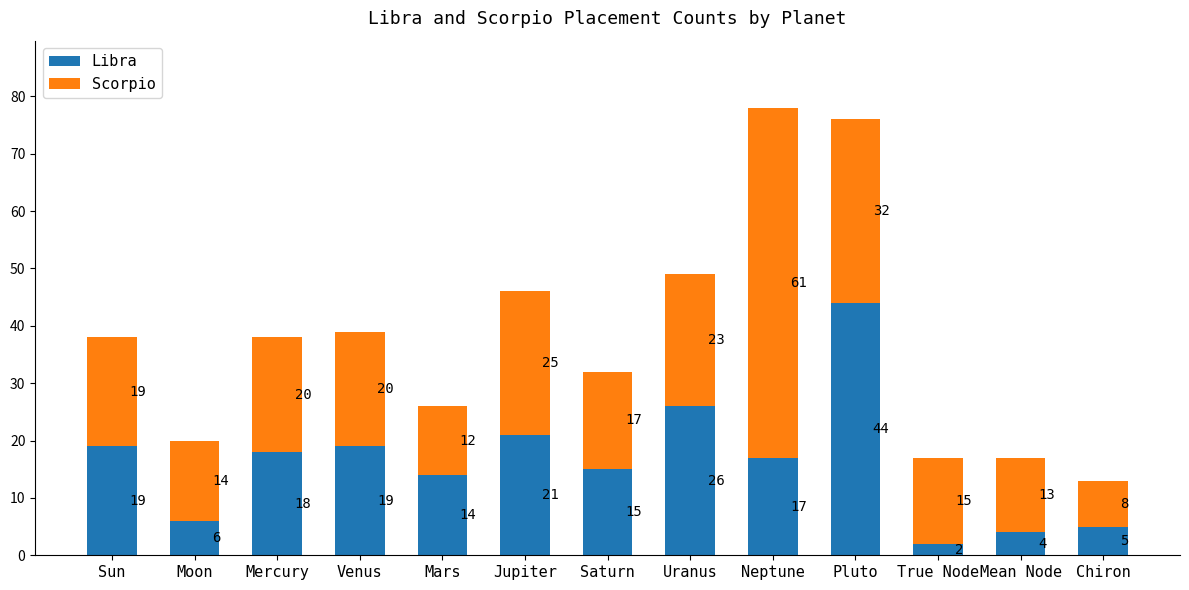

Where is Libra nearest to the value 23?

Jupiter